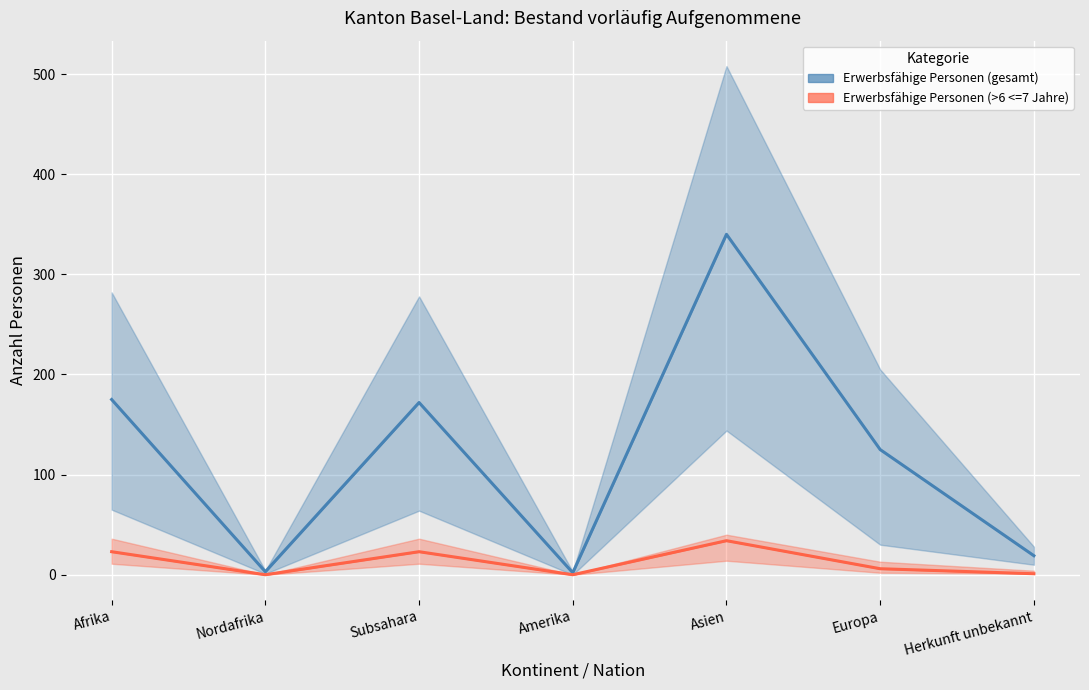

Where is the first local minimum for Erwerbsfähige Personen (gesamt)?

Nordafrika